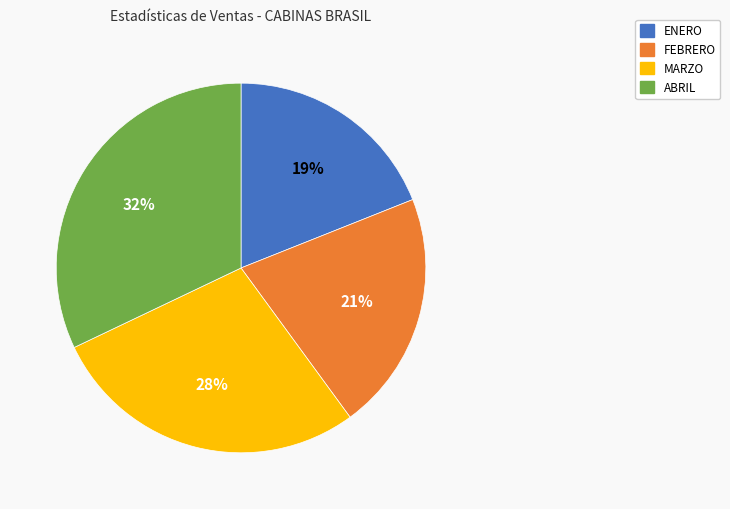

Is MARZO the majority of the pie?

No